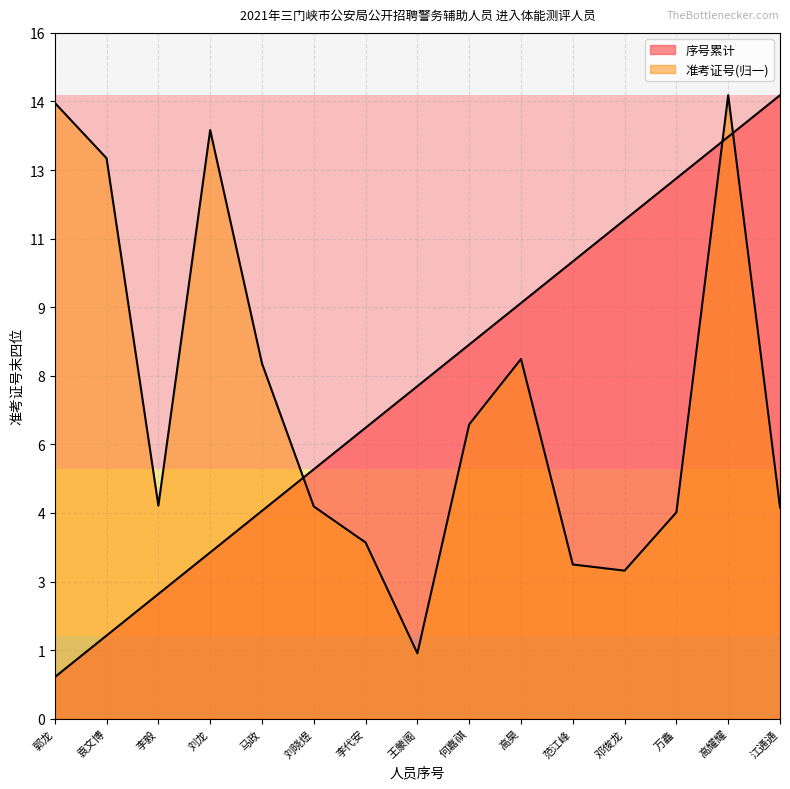

What is the label of the 10th point from the left?

高昊